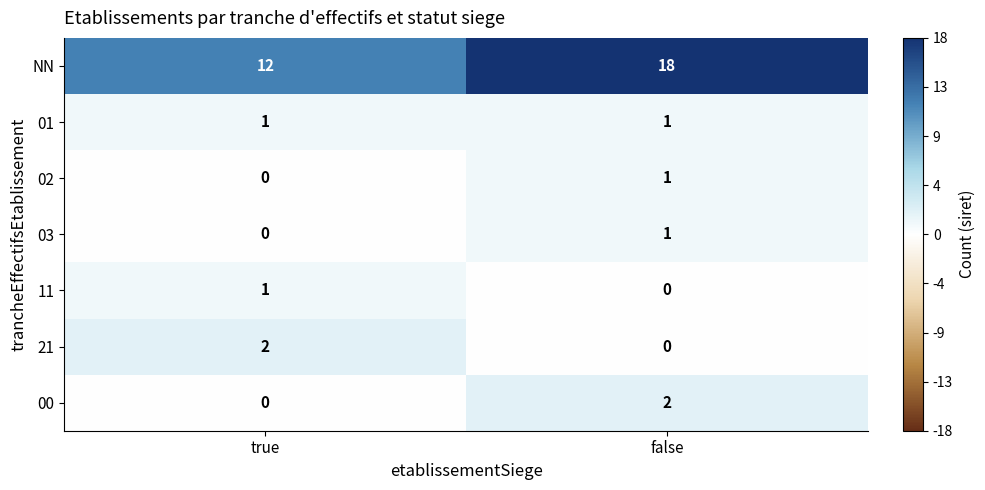

What is the difference between the highest and lowest values at false?

18